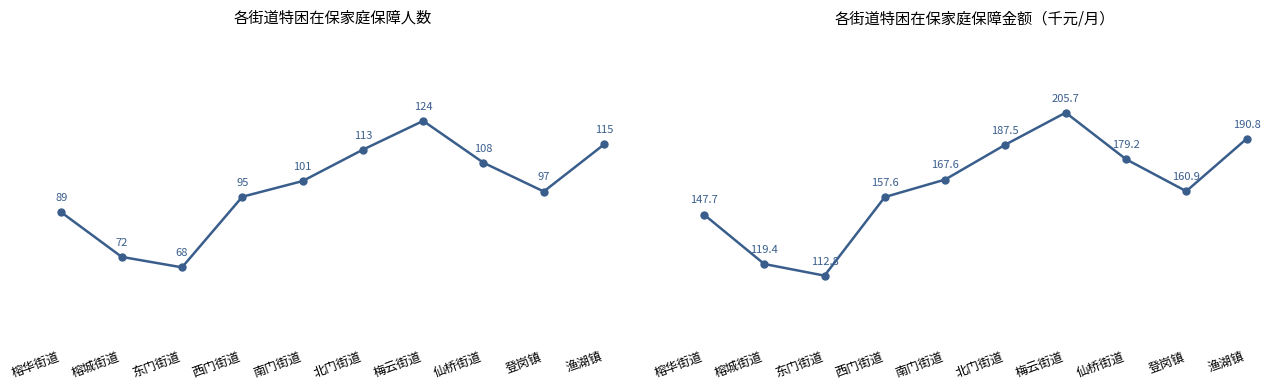

The 保障人数 (households) series shows 72.0 at 榕城街道. True or false?

True